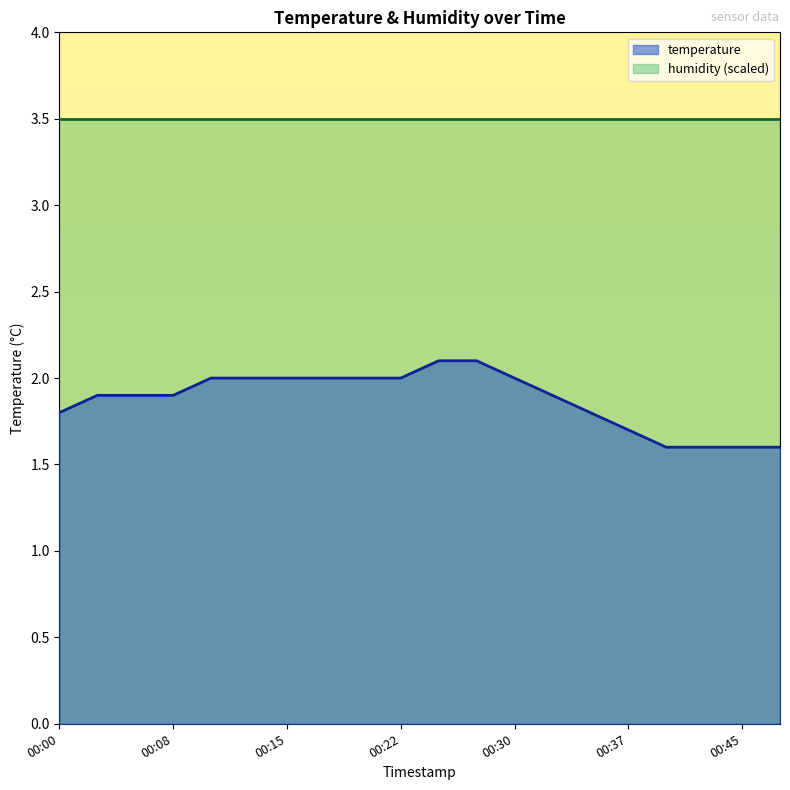

List the labels in order of value, largest first.

00:25, 00:27, 00:10, 00:13, 00:15, 00:17, 00:20, 00:22, 00:30, 00:03, 00:05, 00:08, 00:32, 00:00, 00:35, 00:37, 00:40, 00:42, 00:45, 00:47